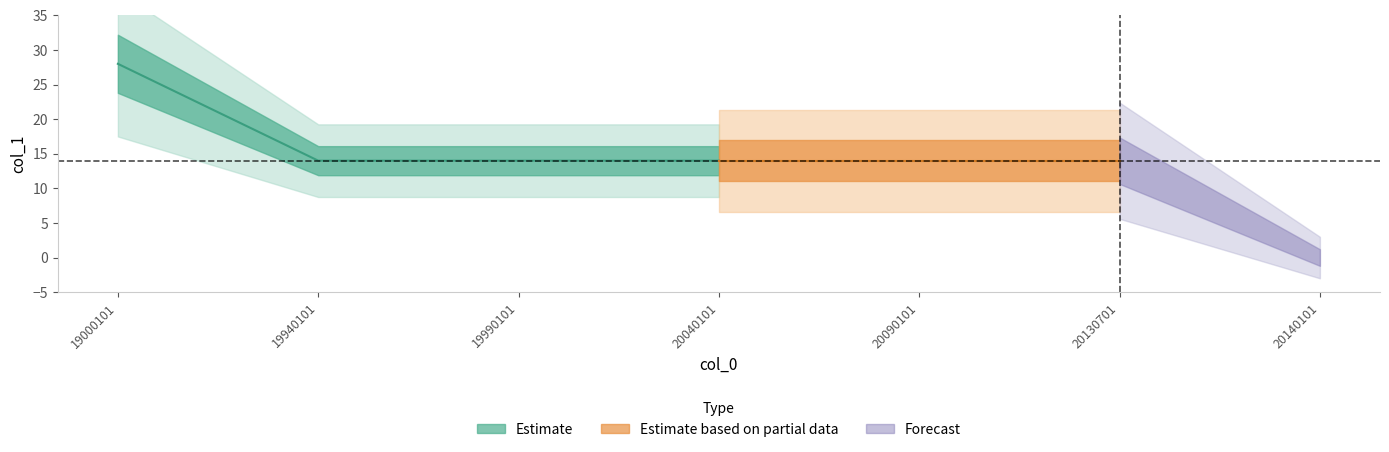

Reading right to left, transcribe all the data shown in this chart.

0	14	14	14	14	14	28